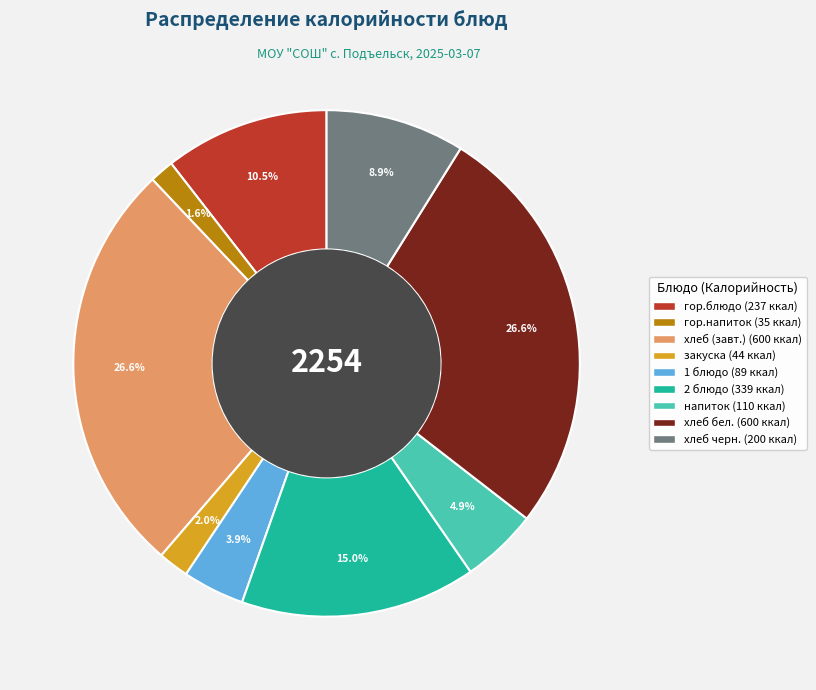

Count the number of slices in the pie.

9